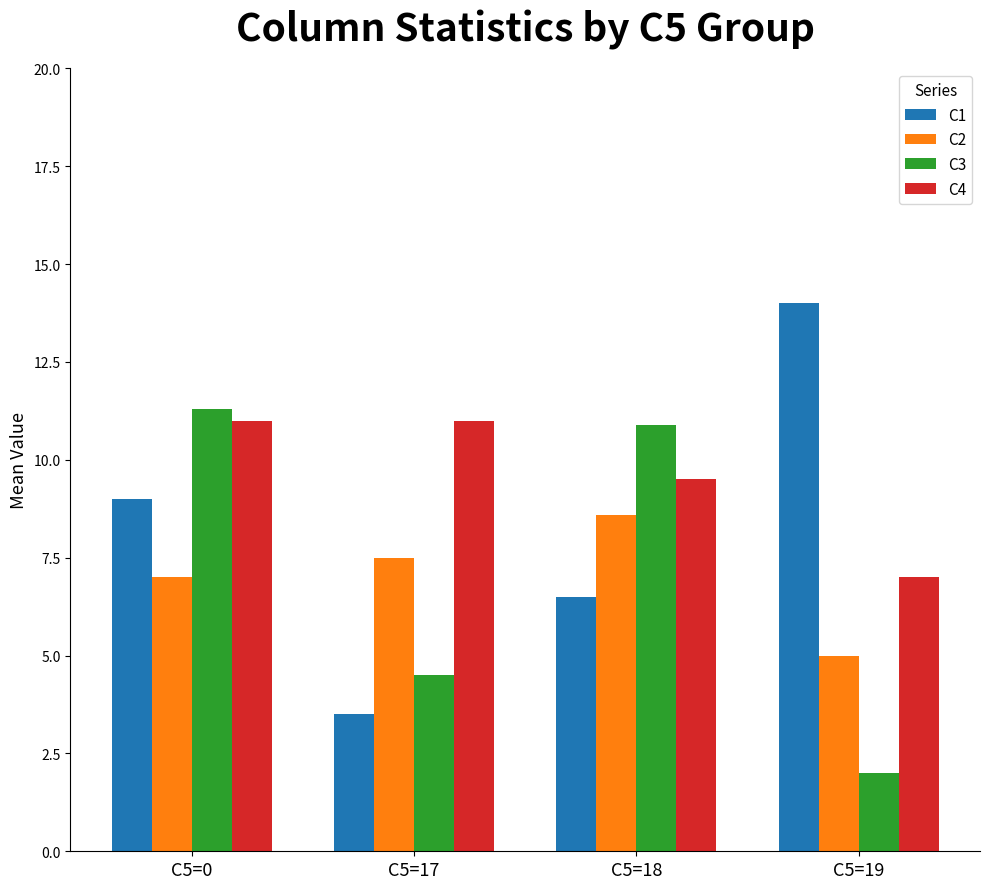

How many groups of bars are there?

4